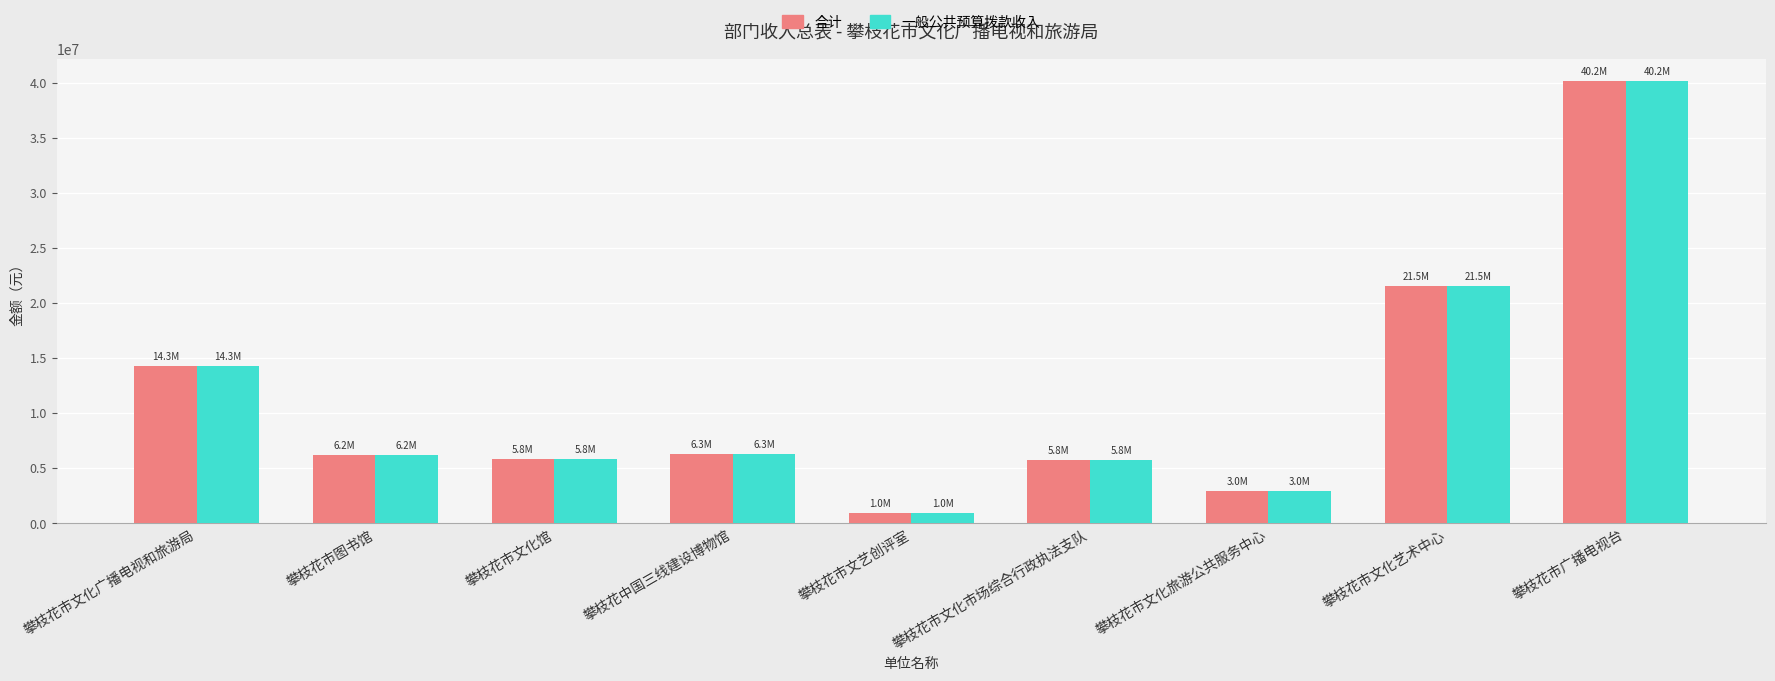

Does the chart contain any negative values?

No